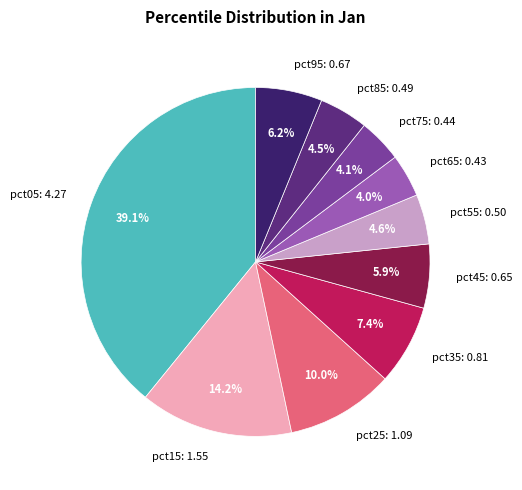

To the nearest percent, what is the difference between the largest and smallest slice percentages?

35%